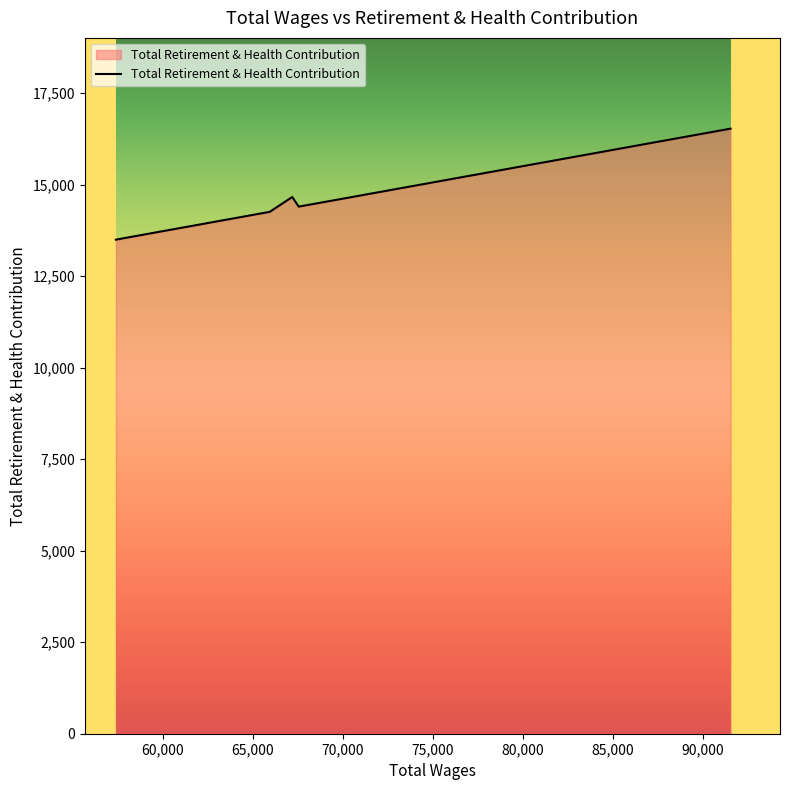

What is the minimum value shown in the chart?

13496